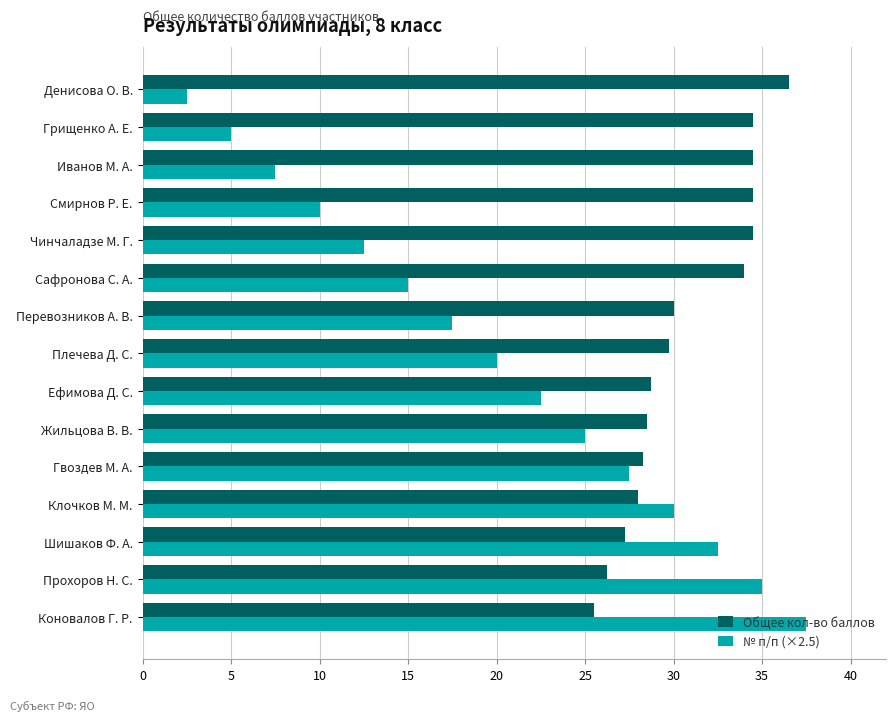

List the series in order of their peak value, highest first.

№ п/п (×2.5), Общее кол-во баллов